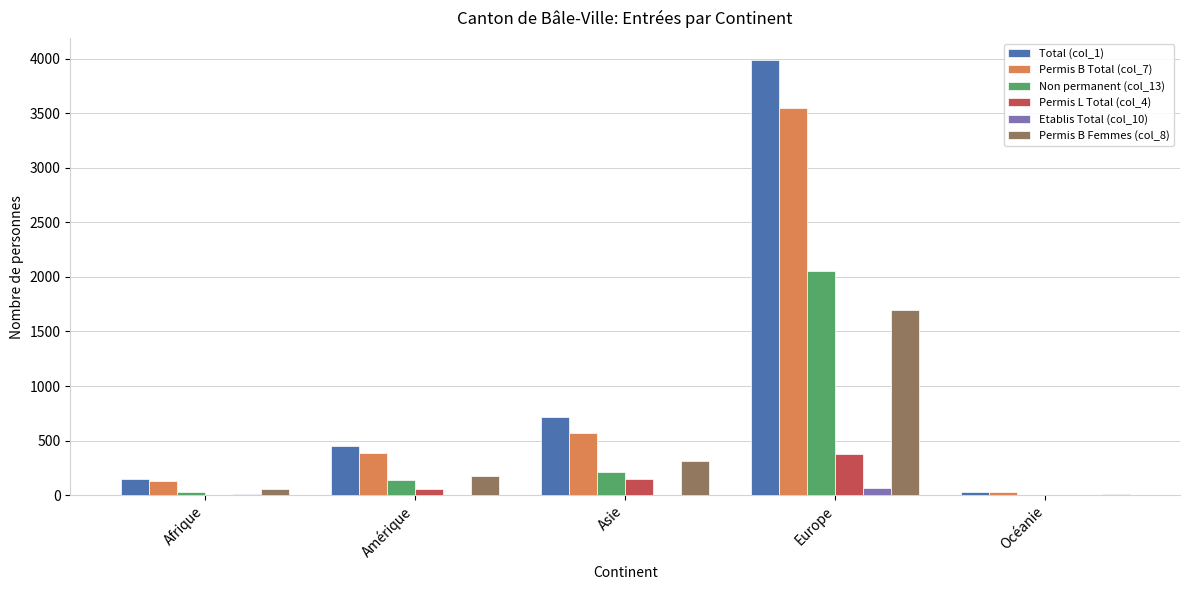

Which category has the highest value in the Permis L Total (col_4) series?

Europe